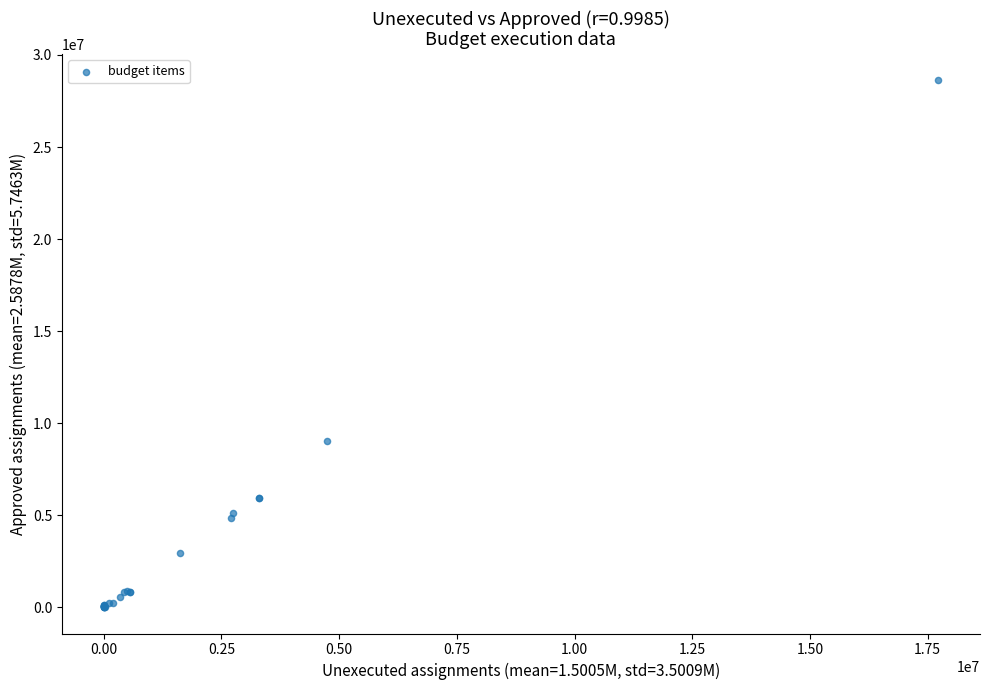

What Y value in the scatter plot is closest to 14317496?

9008562.6